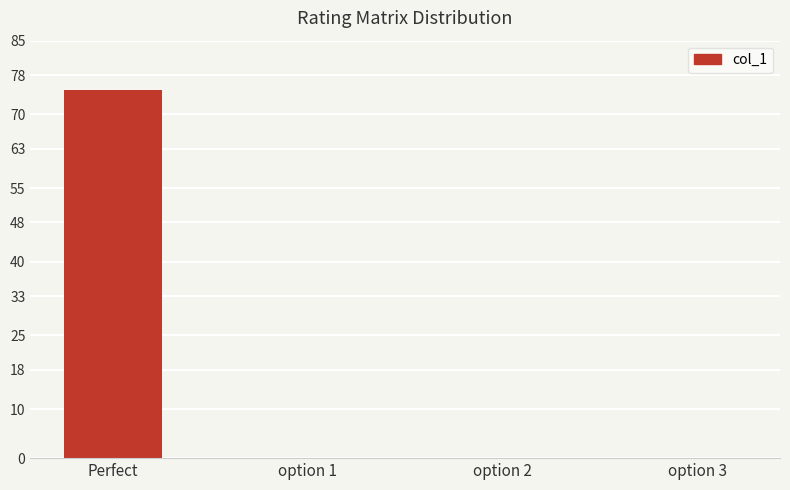

Does the chart contain stacked bars?

No